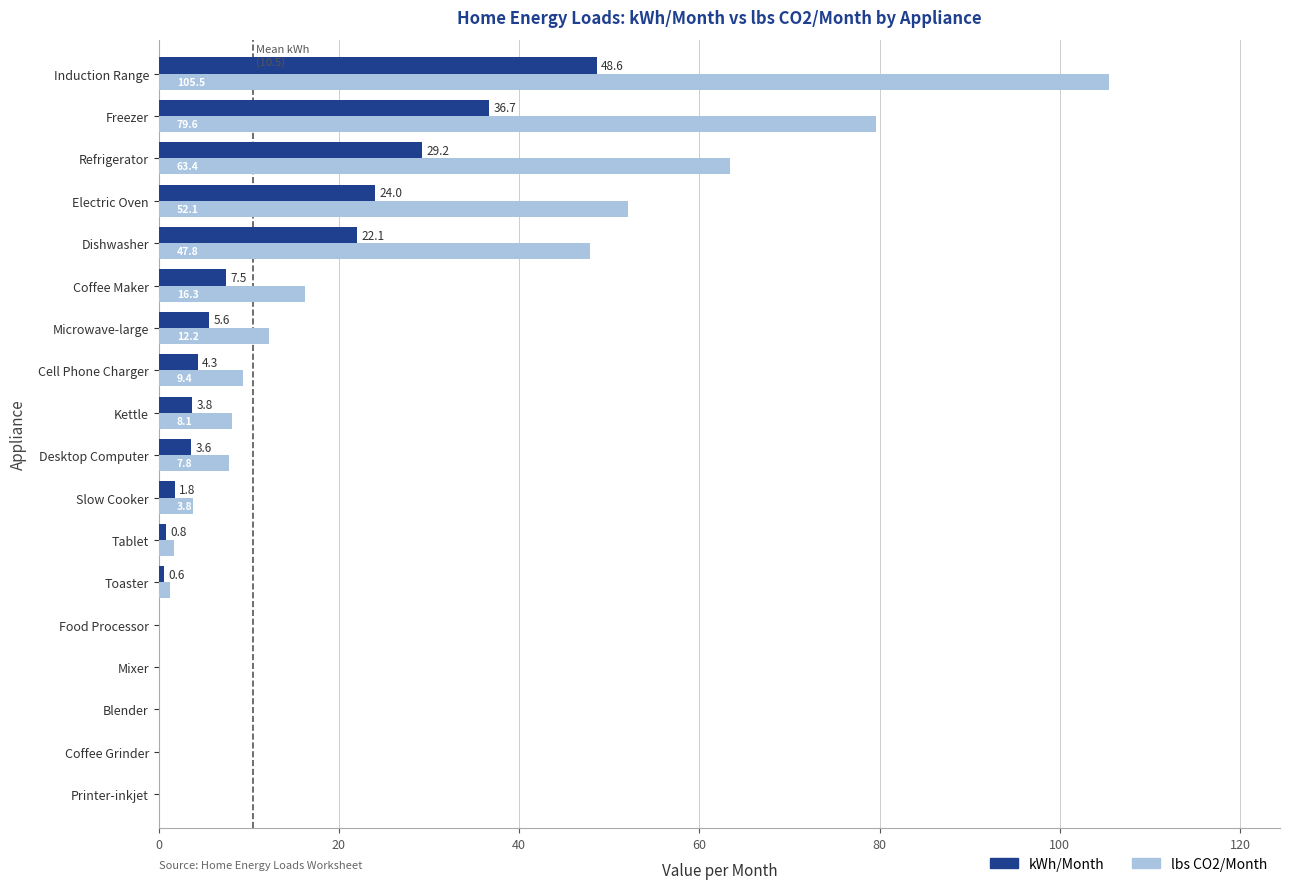

Between Mixer and Toaster, which series saw the biggest shift?

lbs CO2/Month